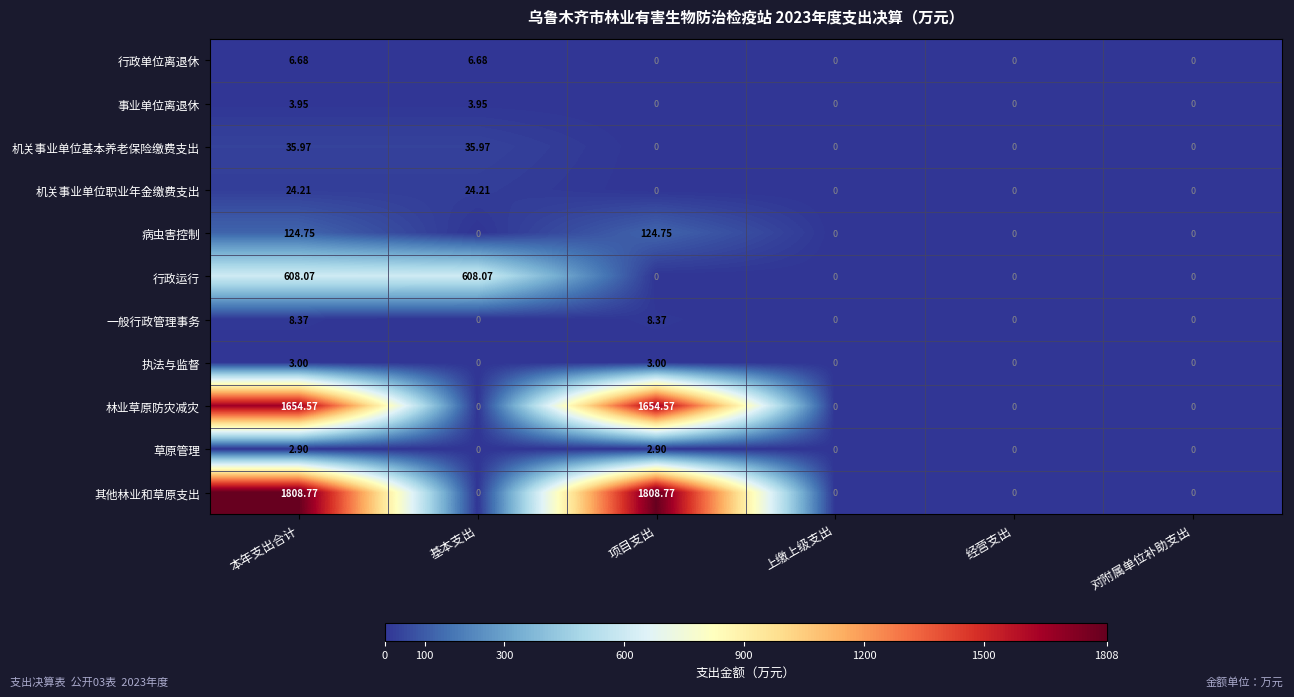

At how many categories does at least one series exceed 890?

2